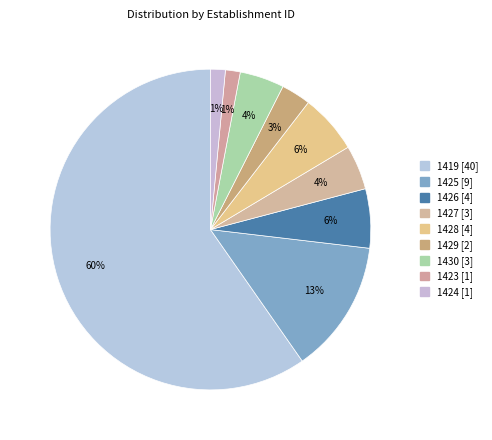

Count the number of slices in the pie.

9